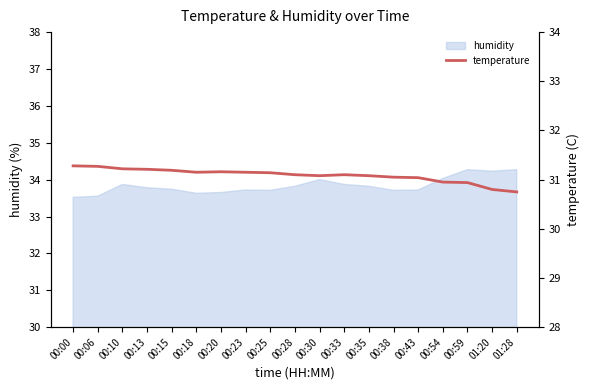

Reading left to right, extract all data points from this chart.

31.3	31.3	31.2	31.2	31.2	31.1	31.2	31.1	31.1	31.1	31.1	31.1	31.1	31.1	31.0	30.9	30.9	30.8	30.8